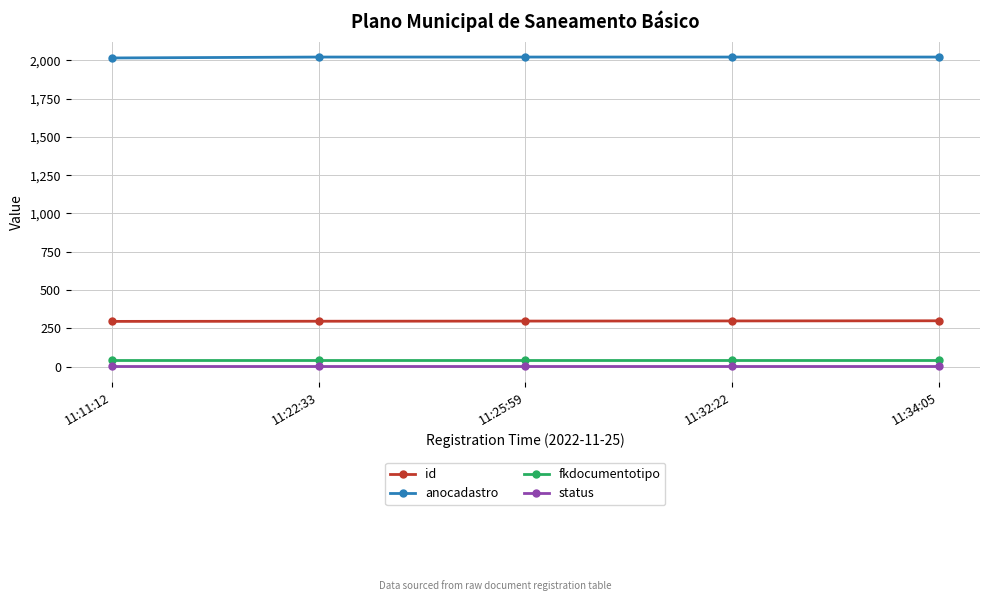

What are all the series names shown in the legend?

id, anocadastro, fkdocumentotipo, status